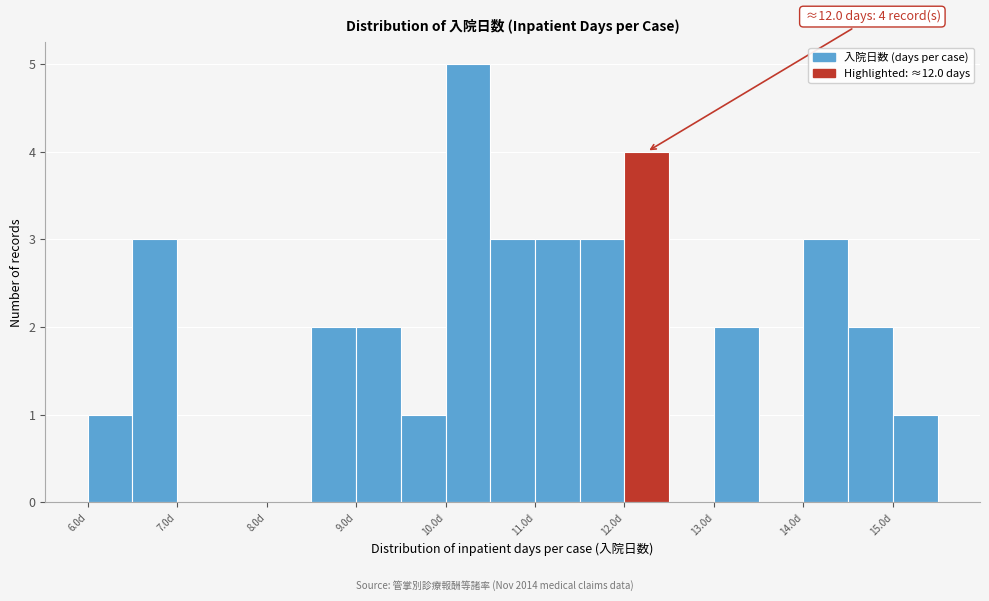

Which range on the x-axis has the tallest bar?

10.0 to 10.5